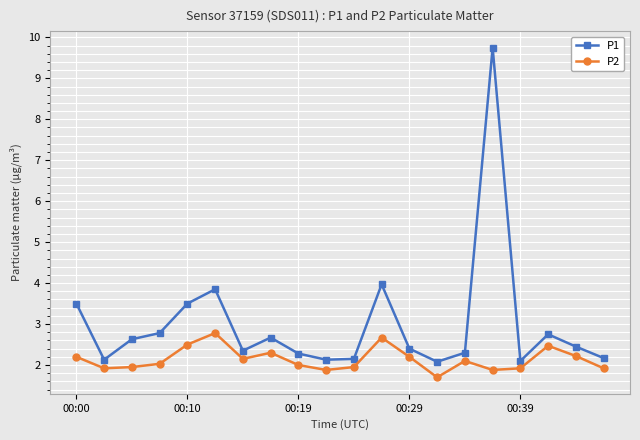

What is the difference between the second highest and second lowest values in the P2 series?

0.8